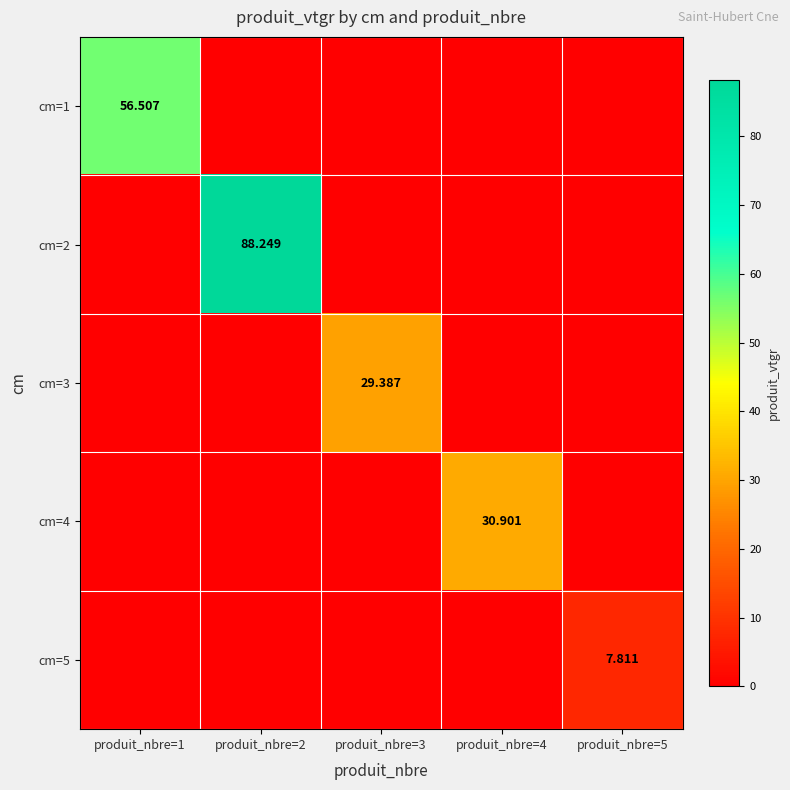

What is the maximum value shown in the chart?

88.2